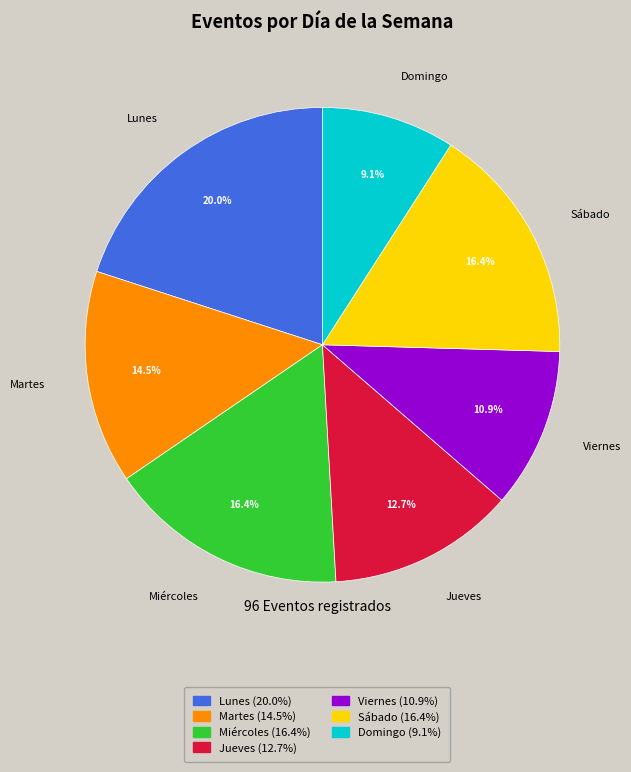

Is the sum of Viernes and Martes greater than half?

No